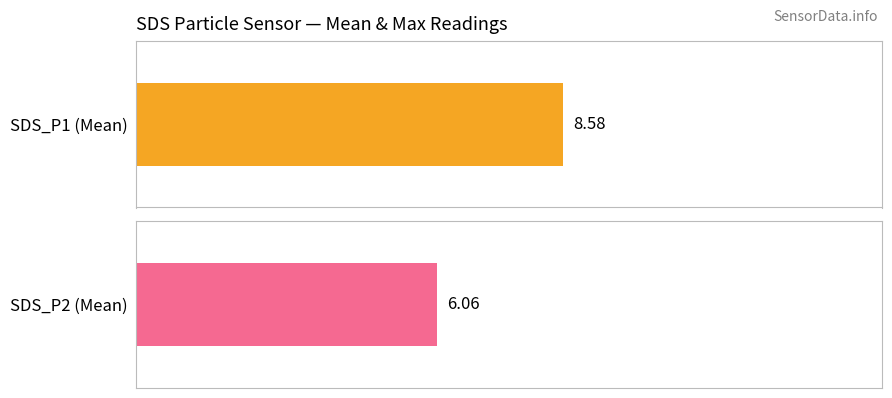

What is the difference between the highest and lowest values at 00:29?

2.5